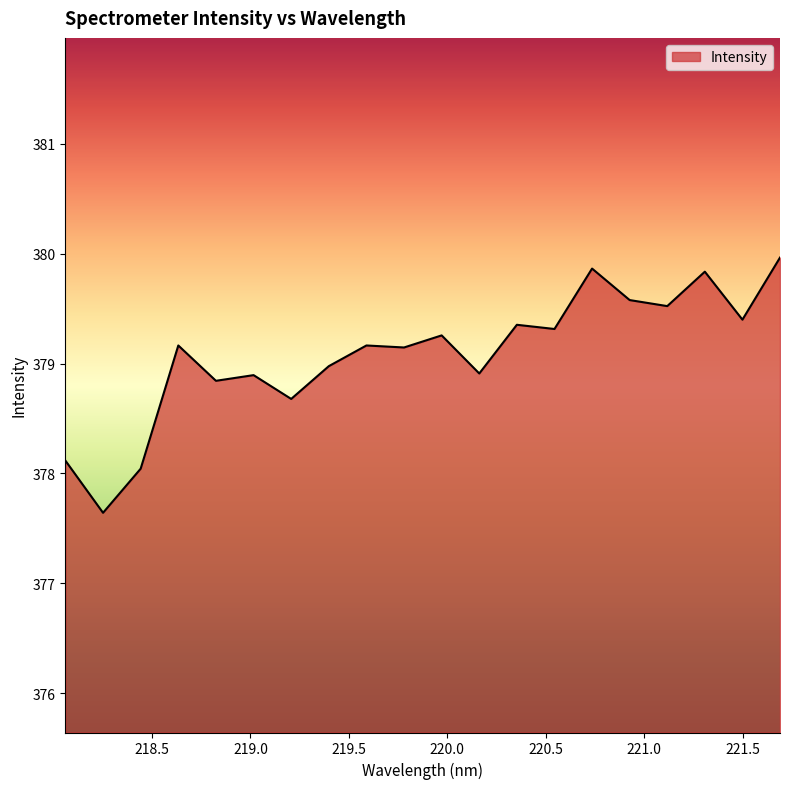

What is the difference between the maximum and minimum values?

2.3